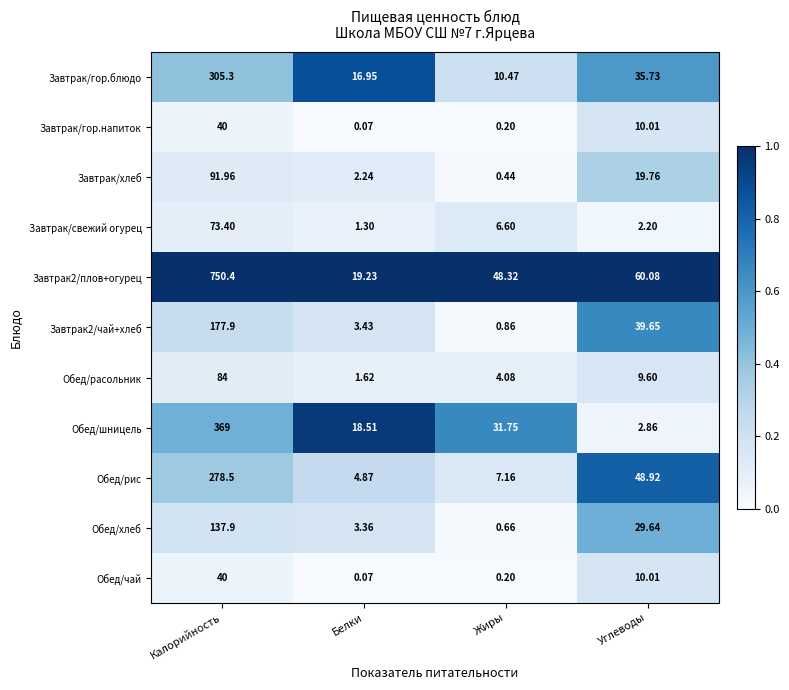

Between Белки and Углеводы, which series saw the biggest shift?

Обед/рис